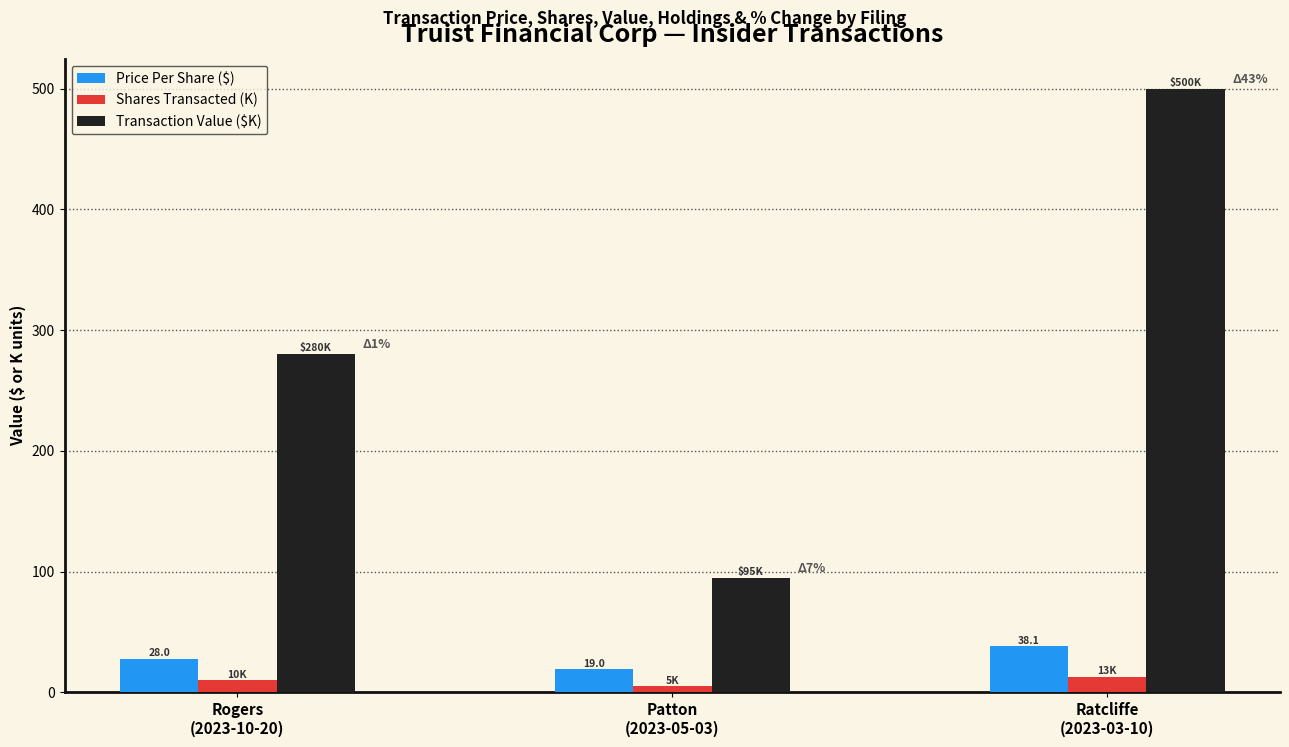

What is the label of the 2nd bar from the right?

Patton
(2023-05-03)